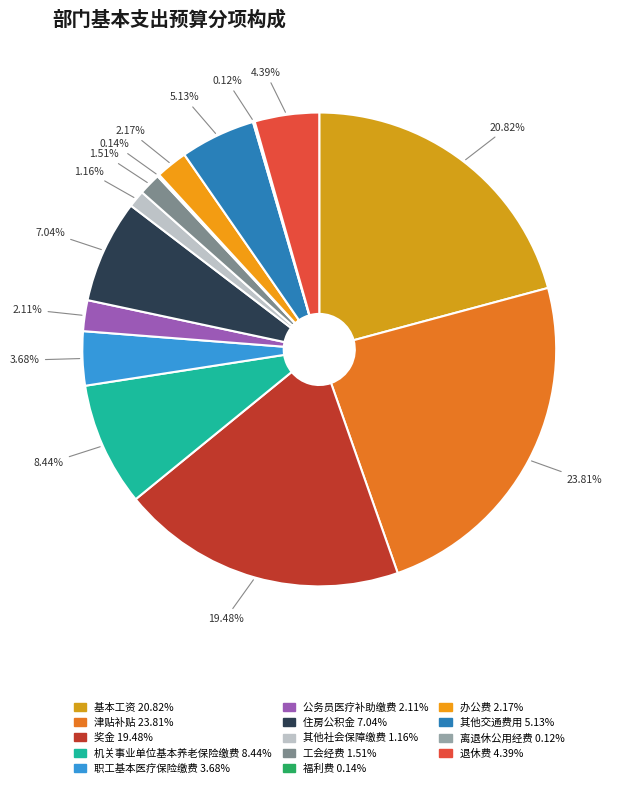

What is the ratio of the value at 基本工资 to the value at 其他交通费用?

4.1